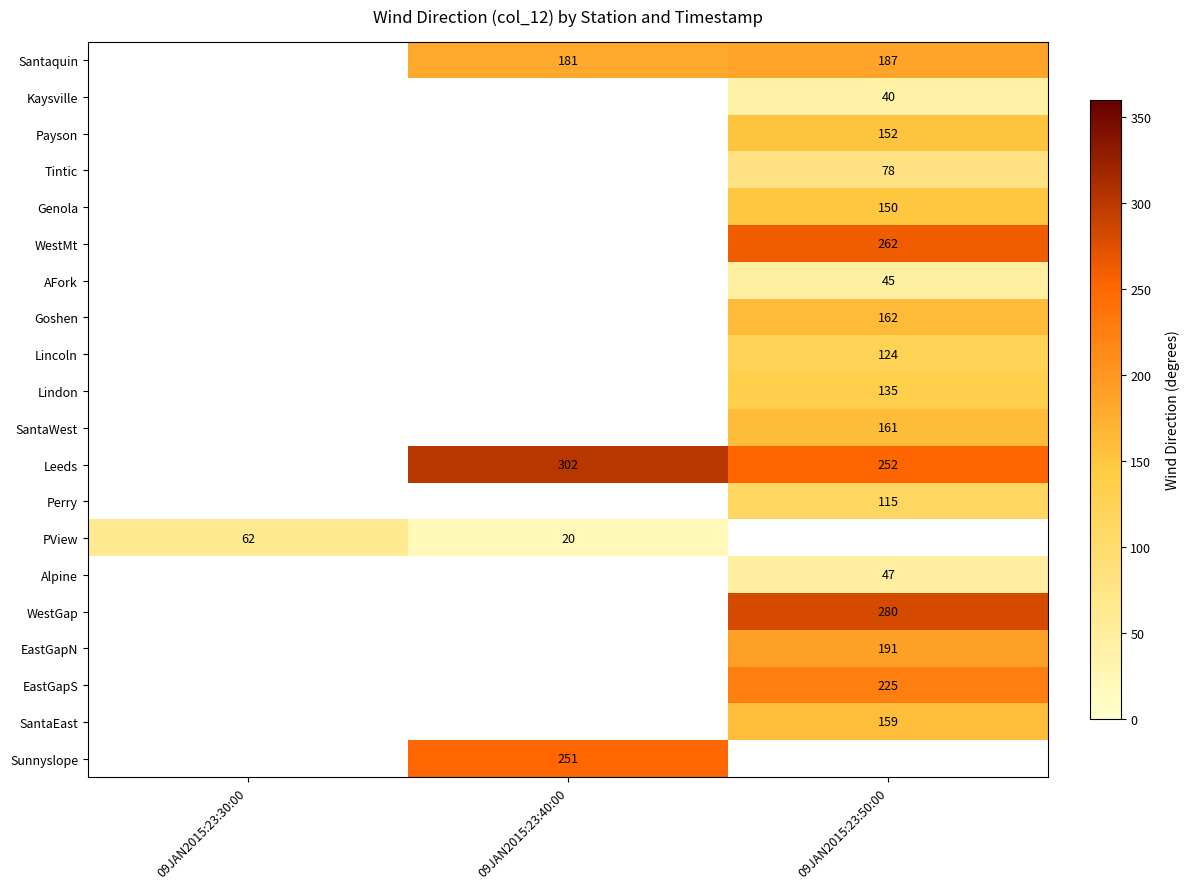

The value of AFork at 09JAN2015:23:50:00 is 45. True or false?

True